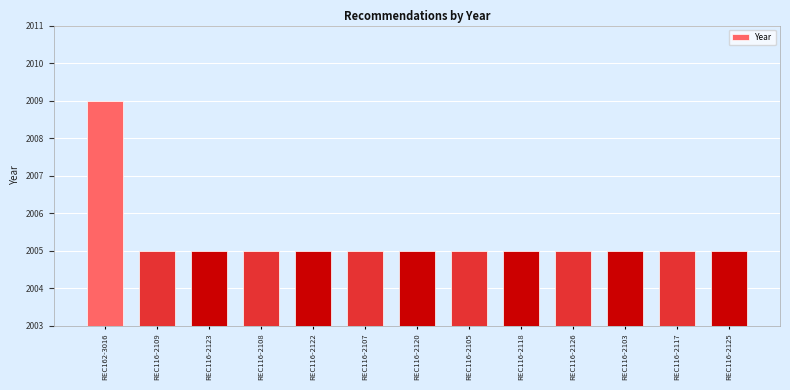

How many bars are there in total?

13